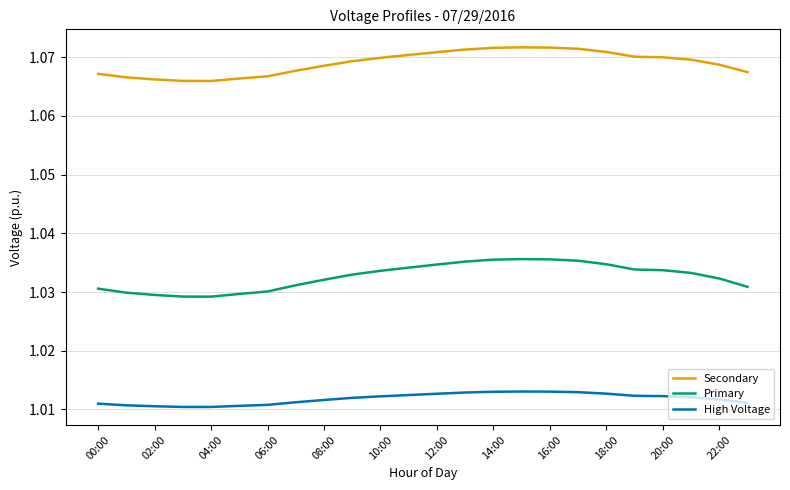

Which series has the largest total across all categories?

Secondary